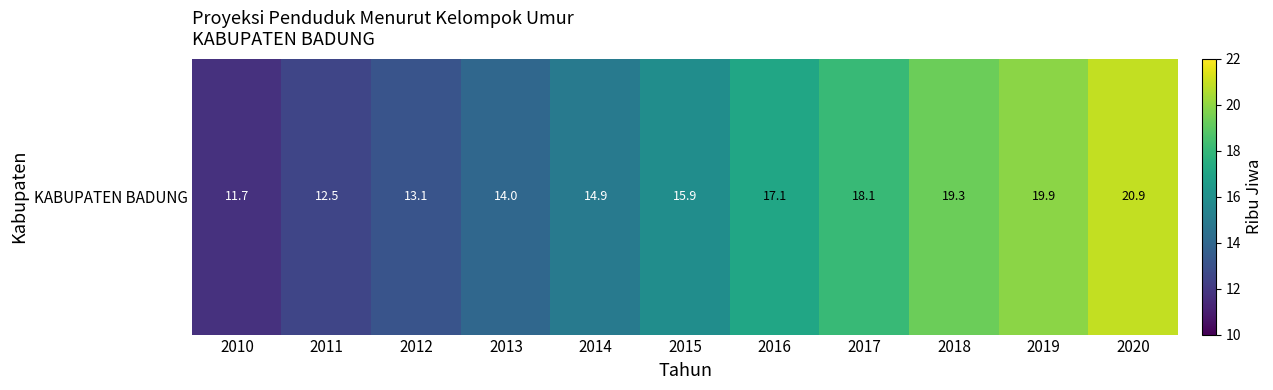

What is the difference between the second highest and minimum values?

8.2